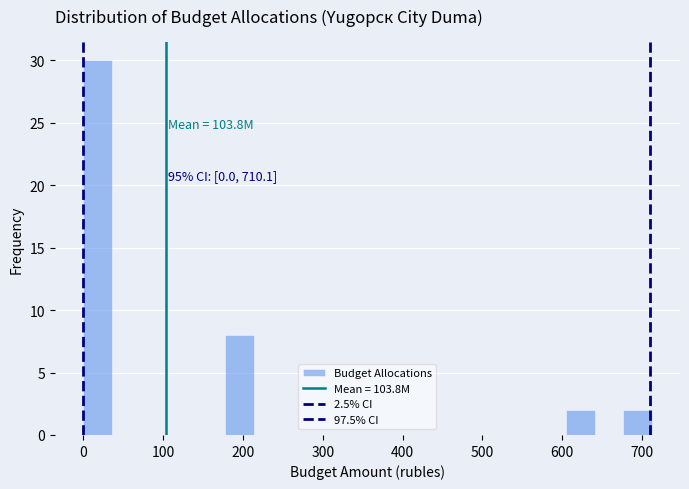

Around what value on the x-axis is the tallest bar? Give the approximate position of its centre, as read against the axis.

20